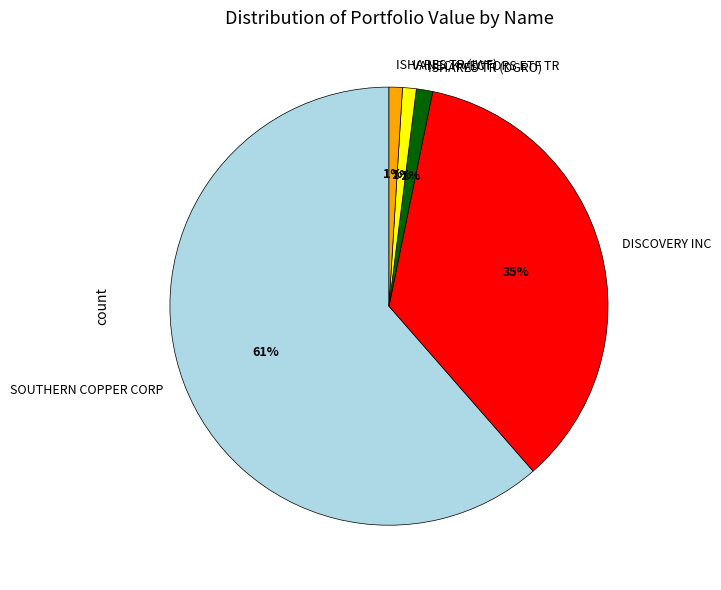

What is the largest slice in the pie chart?

SOUTHERN COPPER CORP